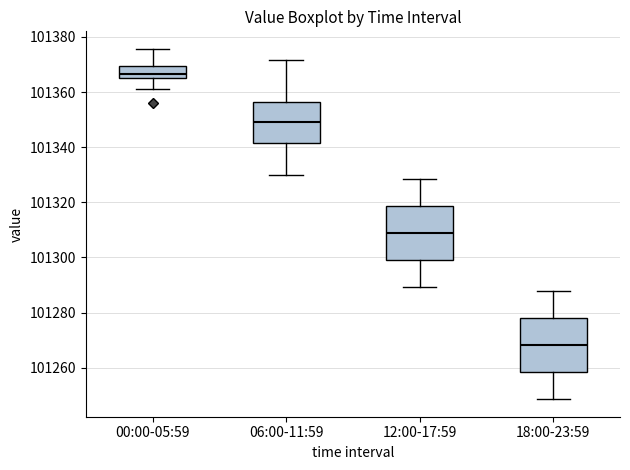

Where is the upper edge of the box for 18:00-23:59 on the y-axis? The values are not printed on the chart, so give them approximately, as read against the axis.

101278